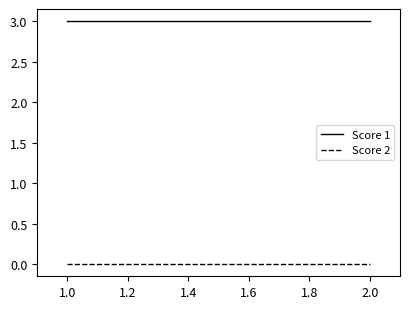

Which category has the lowest value in the Score 2 series?

1.0